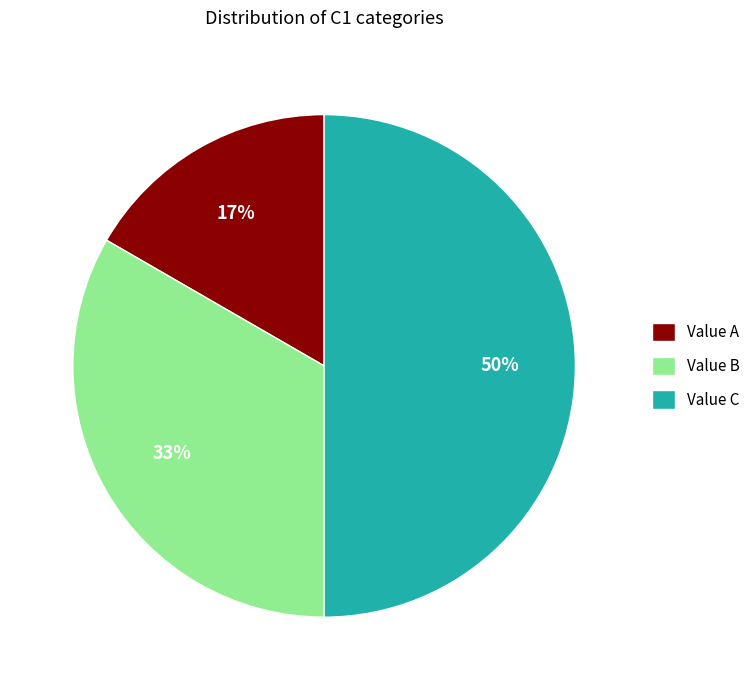

Rank the categories by value from highest to lowest.

Value C, Value B, Value A